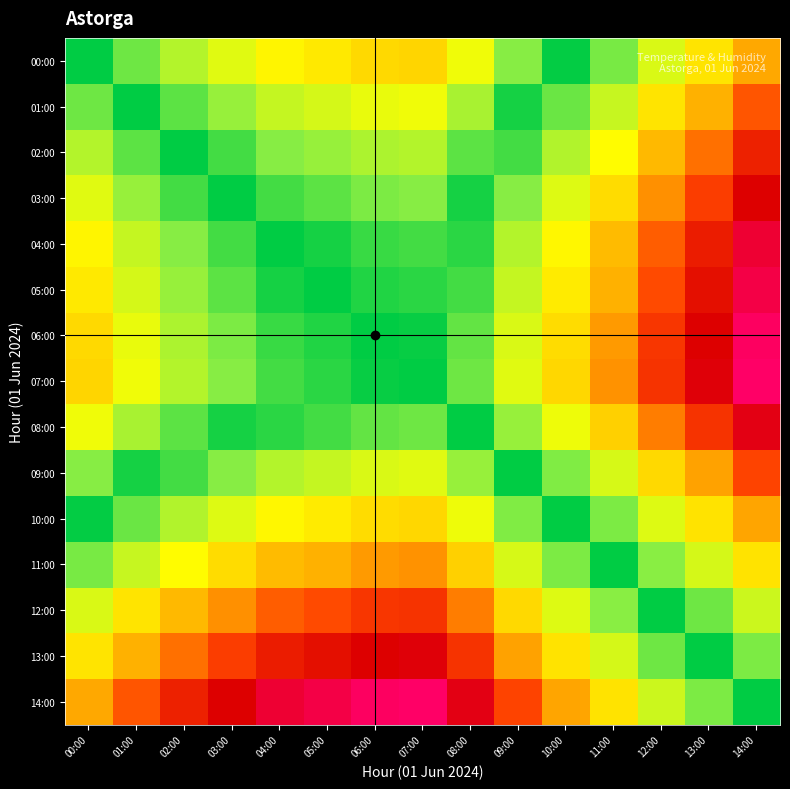

Rank the series at 00:00 from lowest to highest value.

00:00, 10:00, 01:00, 11:00, 09:00, 02:00, 12:00, 03:00, 08:00, 04:00, 05:00, 13:00, 06:00, 07:00, 14:00